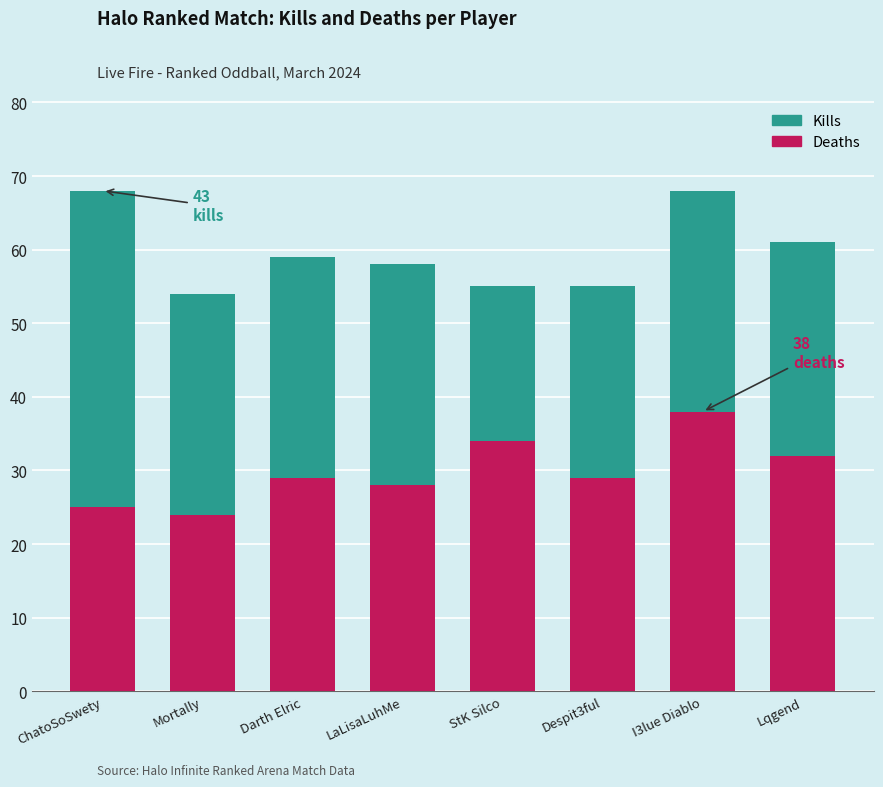

What is the total value across all series at LaLisaLuhMe?

58